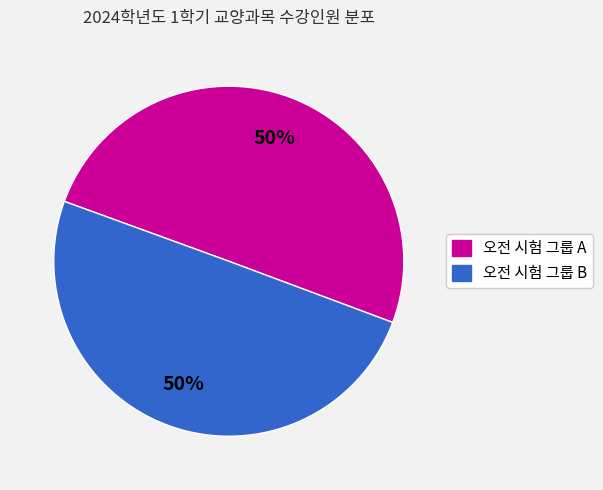

To the nearest percent, what is the average slice percentage?

50%